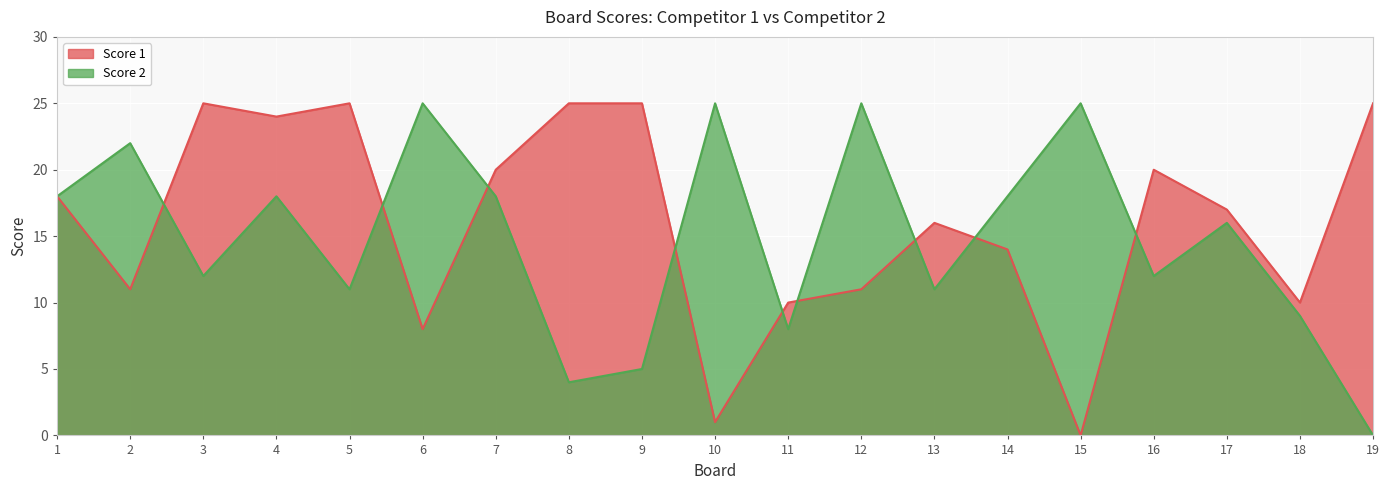

True or false: Score 1 has a value of 7 at 7.

False